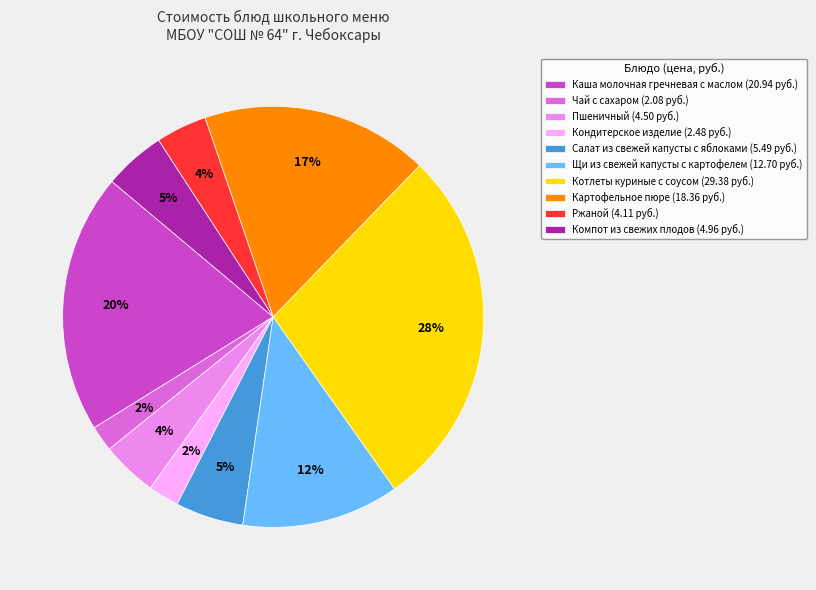

Is it true that Щи из свежей капусты с картофелем (12.70 руб.) is 1% of the pie?

False